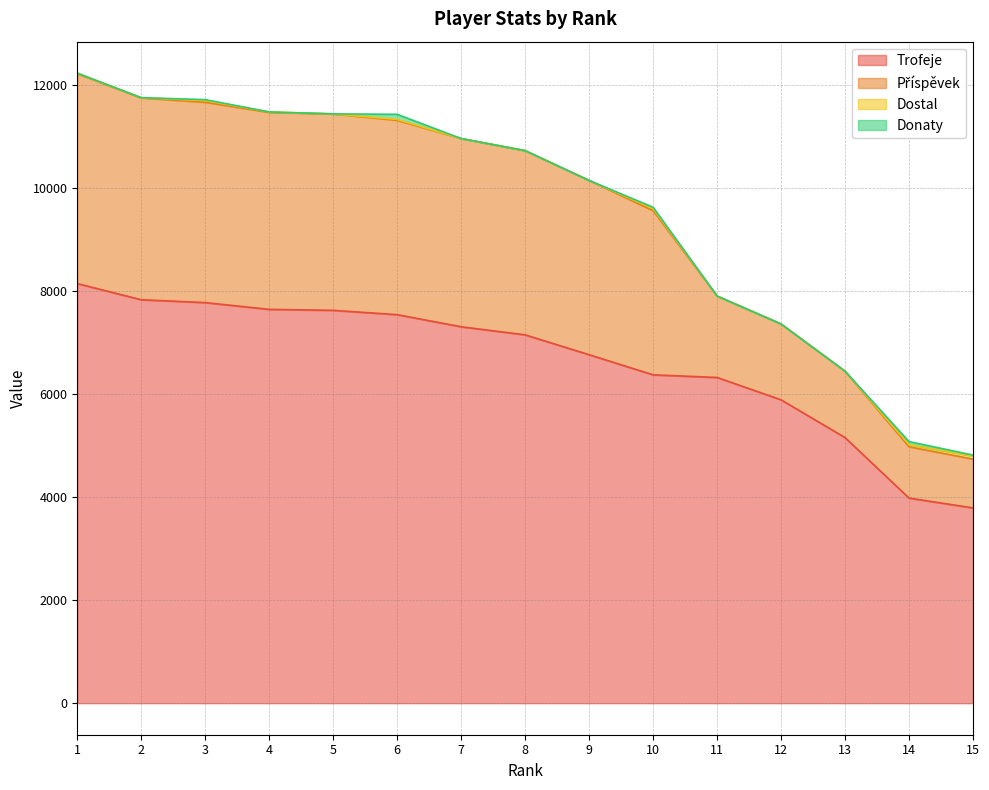

What is the lowest value of the Trofeje series?

3794